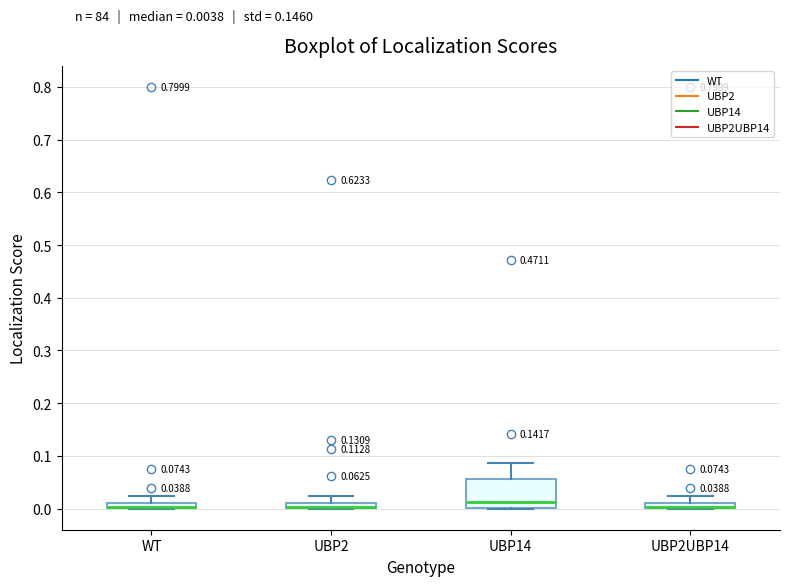

Comparing the boxes themselves (not the whiskers), which one is the tallest?

UBP14